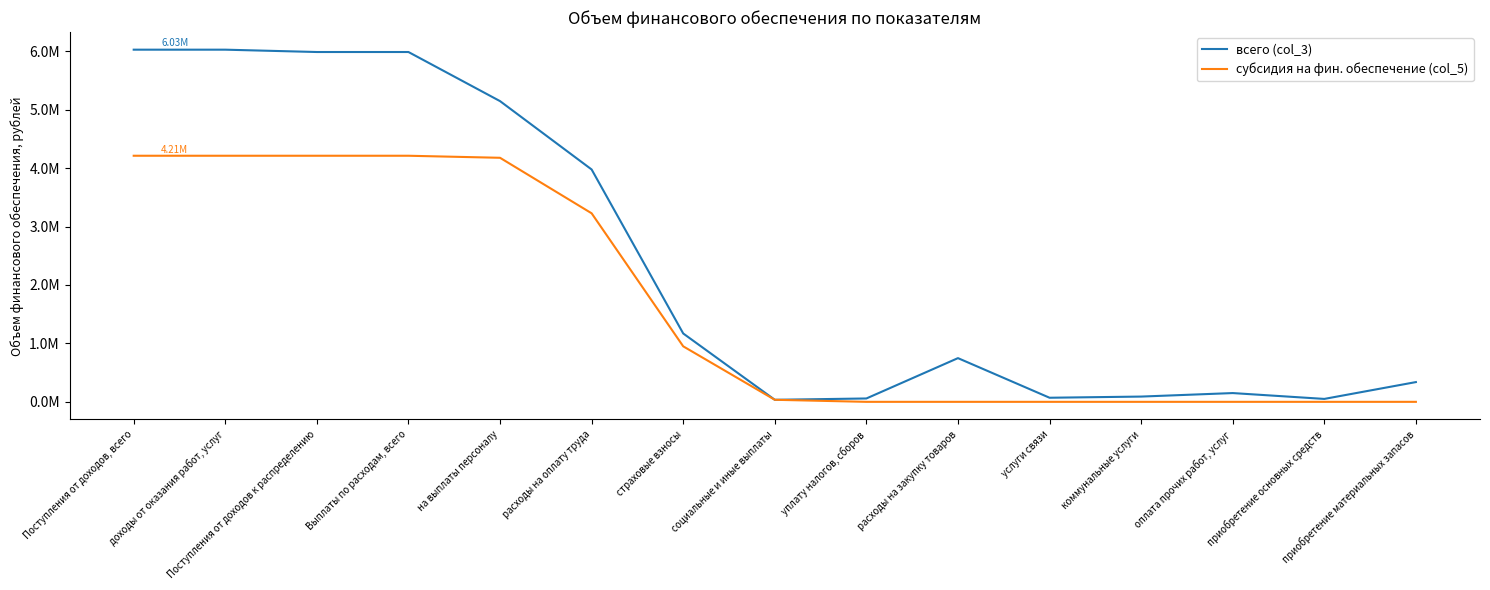

Rank the series by their maximum value, from lowest to highest.

субсидия на фин. обеспечение (col_5), всего (col_3)